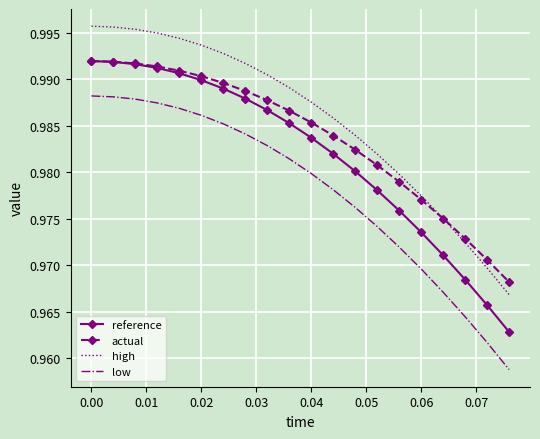

Which series has the largest range (max minus min)?

low